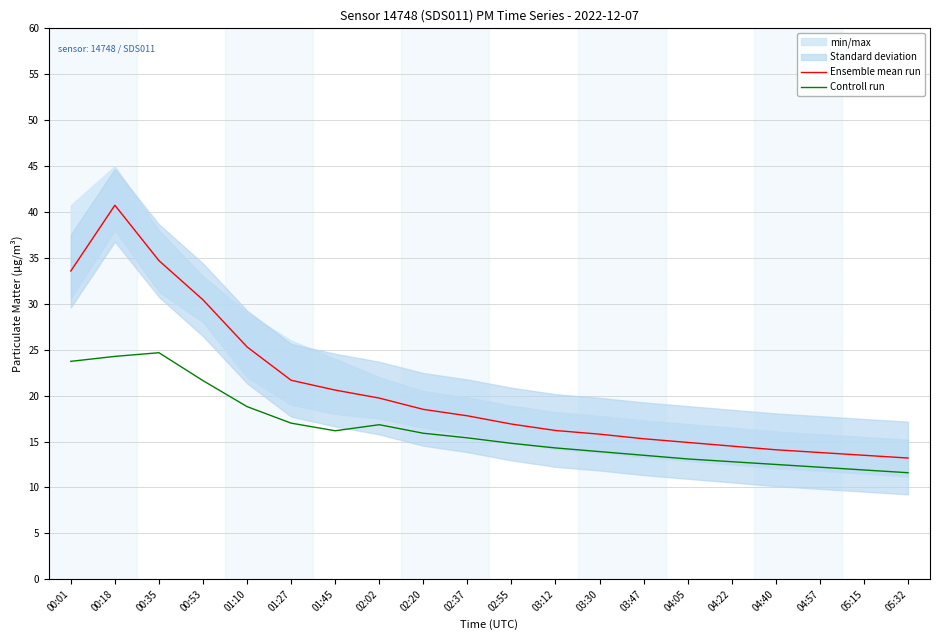

Which series has the widest spread of values?

Ensemble mean run